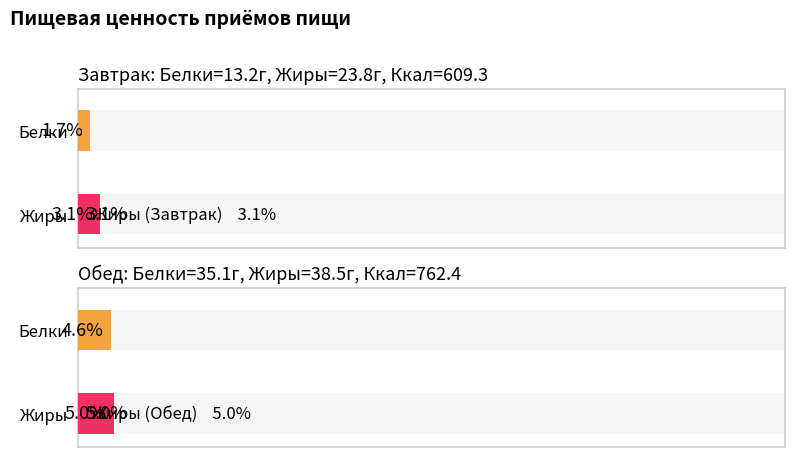

Are the bars grouped side by side (vs. stacked)?

Yes